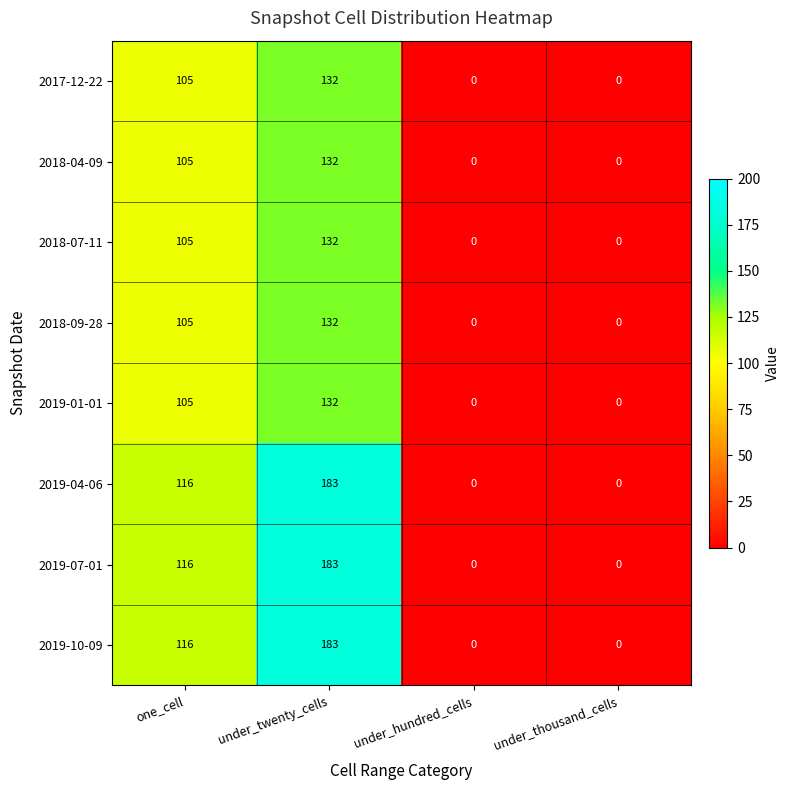

Count the 2019-01-01 values in the range 0 to 132.

4